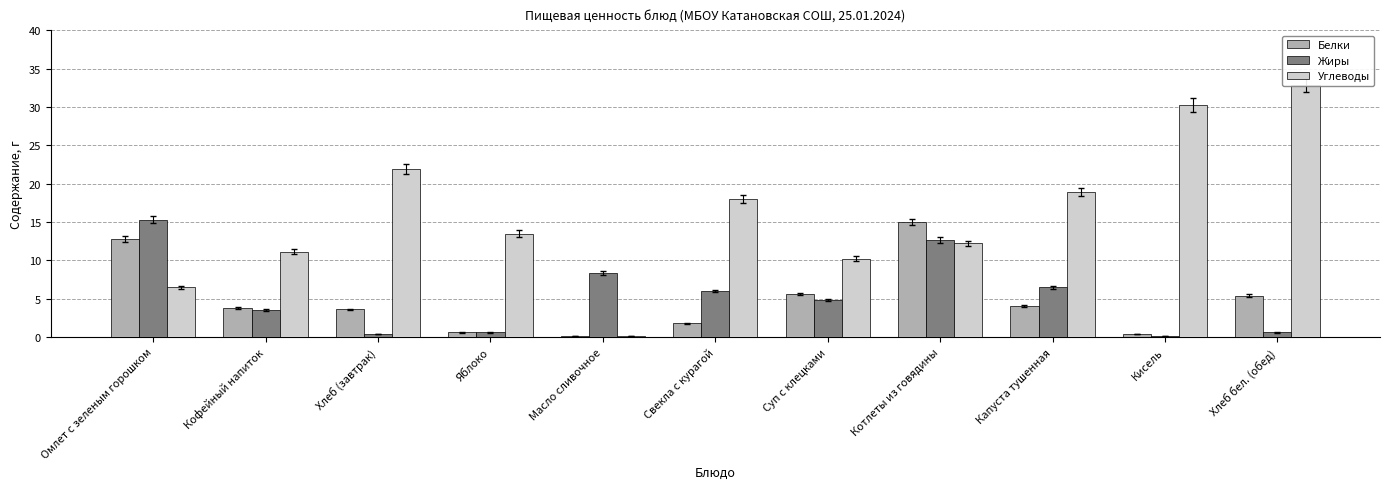

The Углеводы series shows 21.9 at Хлеб (завтрак). True or false?

True